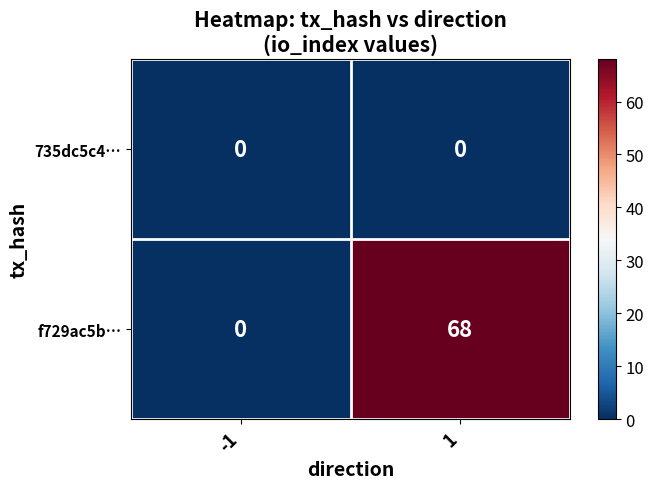

At 1, list the series in order from smallest to largest.

735dc5c4…, f729ac5b…